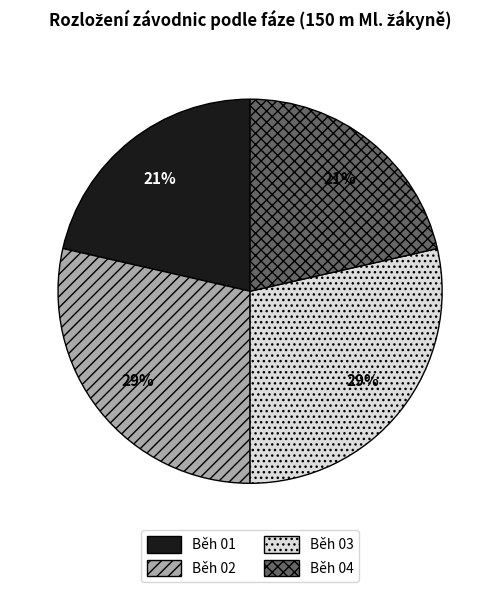

Is it true that Běh 02 is 29% of the pie?

True